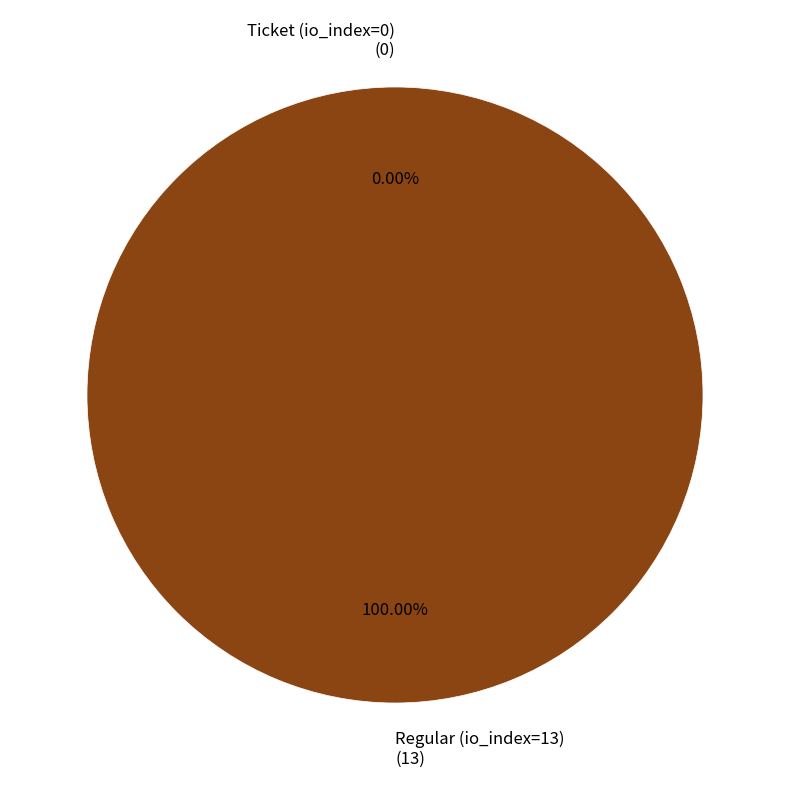

Does any single category account for the majority?

Yes